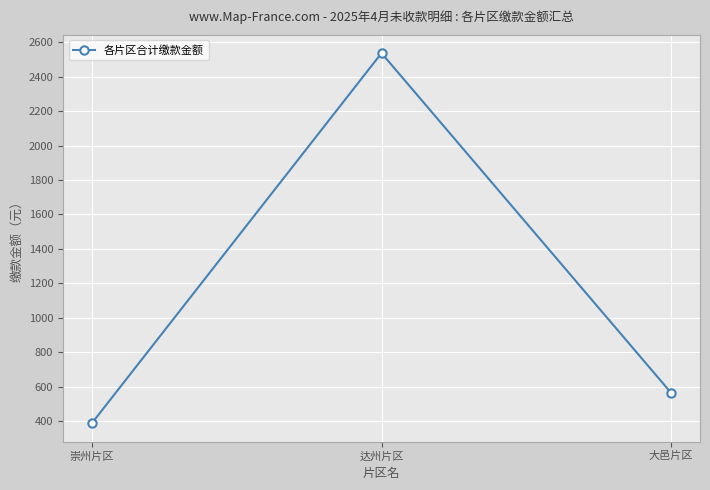

What is the greatest value displayed?

2537.0